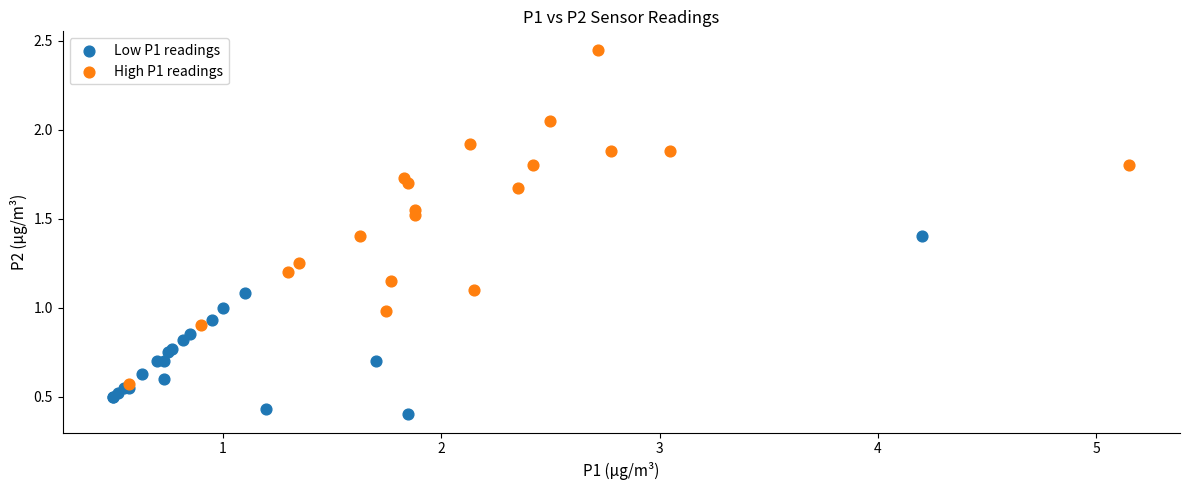

Which series reaches the minimum Y coordinate?

Low P1 readings